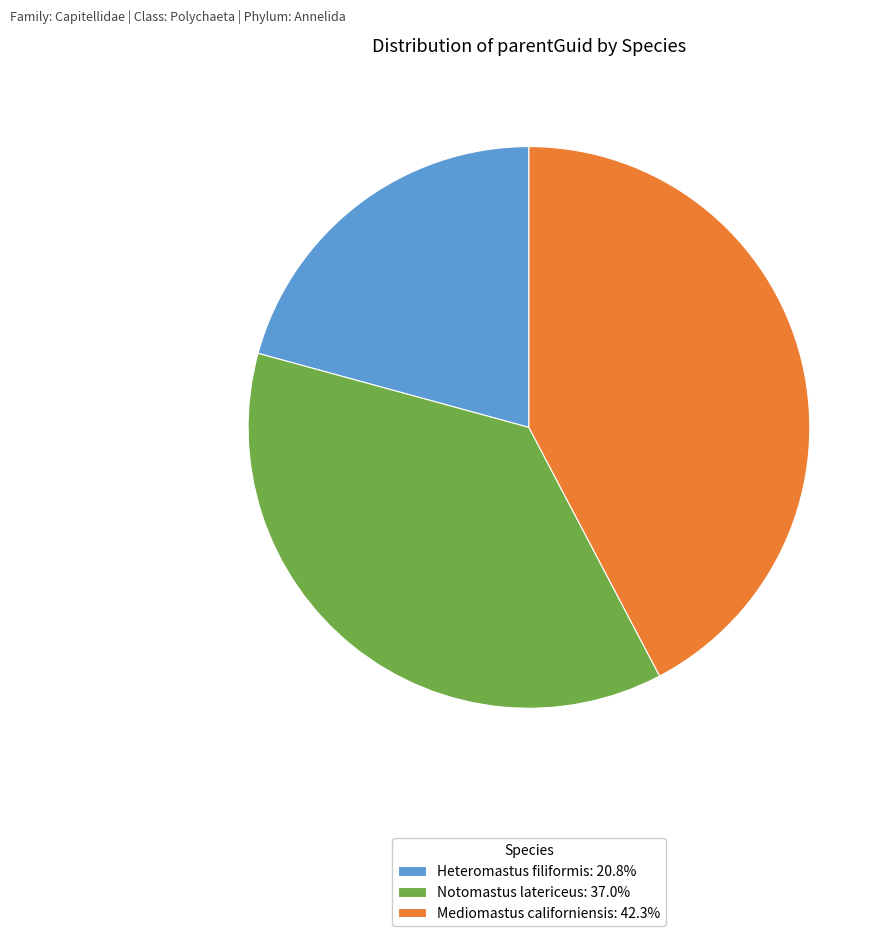

True or false: Notomastus latericeus accounts for 51% of the total.

False